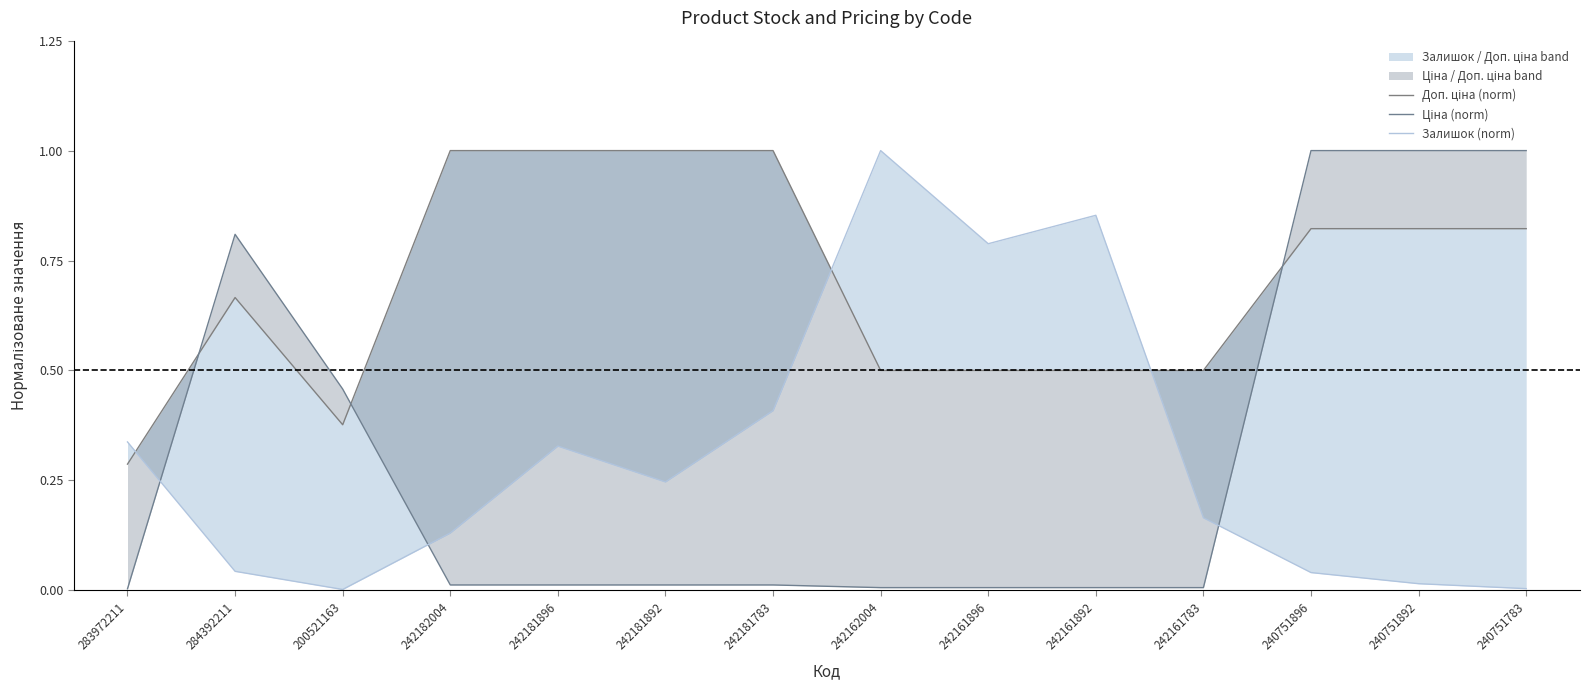

Which label corresponds to the largest value in the chart?

242182004